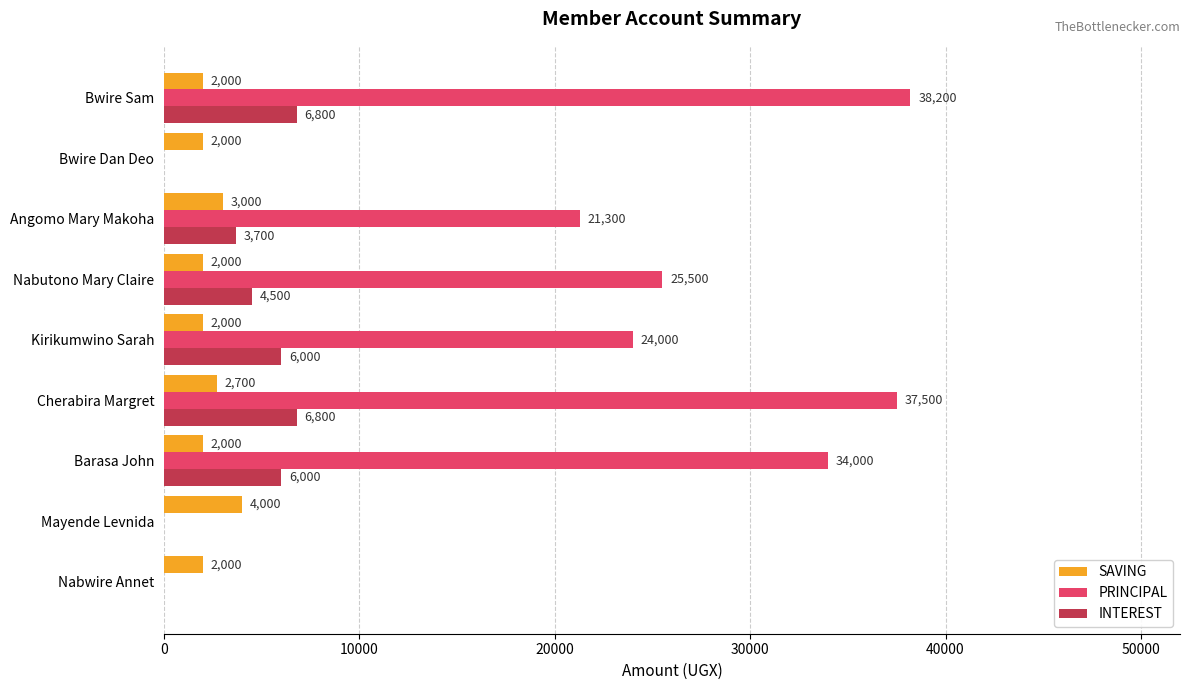

Between Mayende Levnida and Cherabira Margret, which series saw the biggest shift?

PRINCIPAL